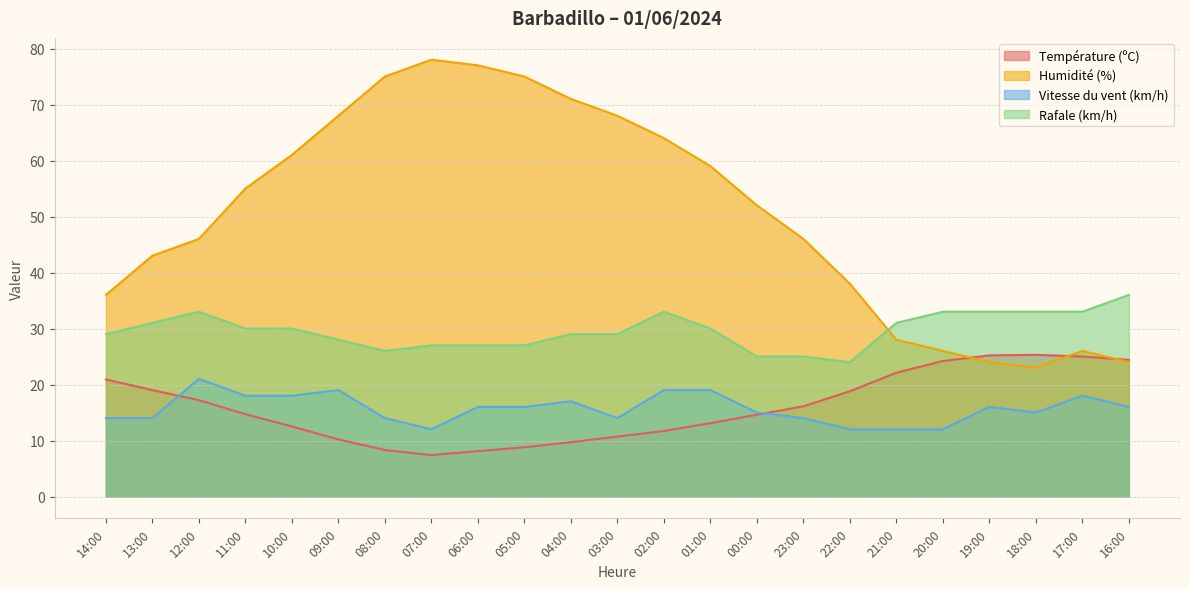

Reading right to left, extract all data points from this chart.

Température (ºC): 24.4	25.0	25.3	25.2	24.2	22.1	18.8	16.1	14.6	13.1	11.7	10.7	9.7	8.8	8.1	7.4	8.3	10.2	12.5	14.7	17.2	19.0	20.9
Humidité (%): 24.0	26.0	23.0	24.0	26.0	28.0	38.0	46.0	52.0	59.0	64.0	68.0	71.0	75.0	77.0	78.0	75.0	68.0	61.0	55.0	46.0	43.0	36.0
Vitesse du vent (km/h): 16.0	18.0	15.0	16.0	12.0	12.0	12.0	14.0	15.0	19.0	19.0	14.0	17.0	16.0	16.0	12.0	14.0	19.0	18.0	18.0	21.0	14.0	14.0
Rafale (km/h): 36.0	33.0	33.0	33.0	33.0	31.0	24.0	25.0	25.0	30.0	33.0	29.0	29.0	27.0	27.0	27.0	26.0	28.0	30.0	30.0	33.0	31.0	29.0